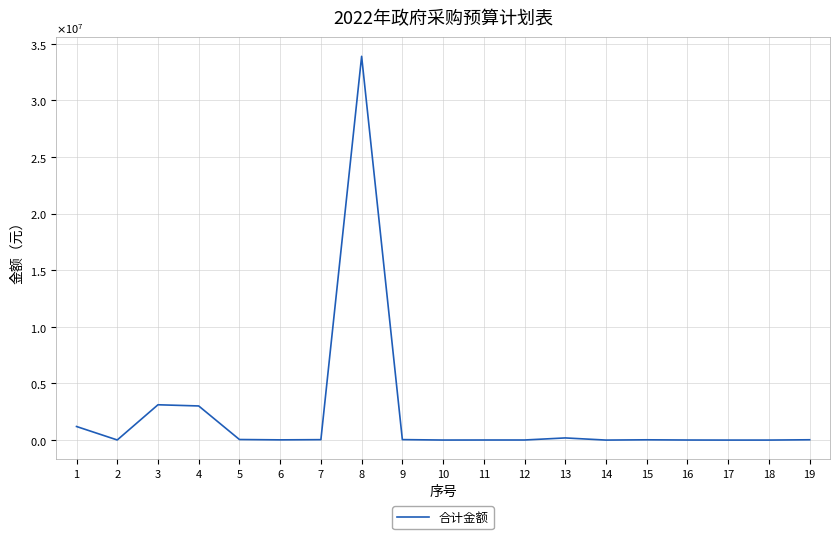

What is the value of the 10th point from the left?

4000